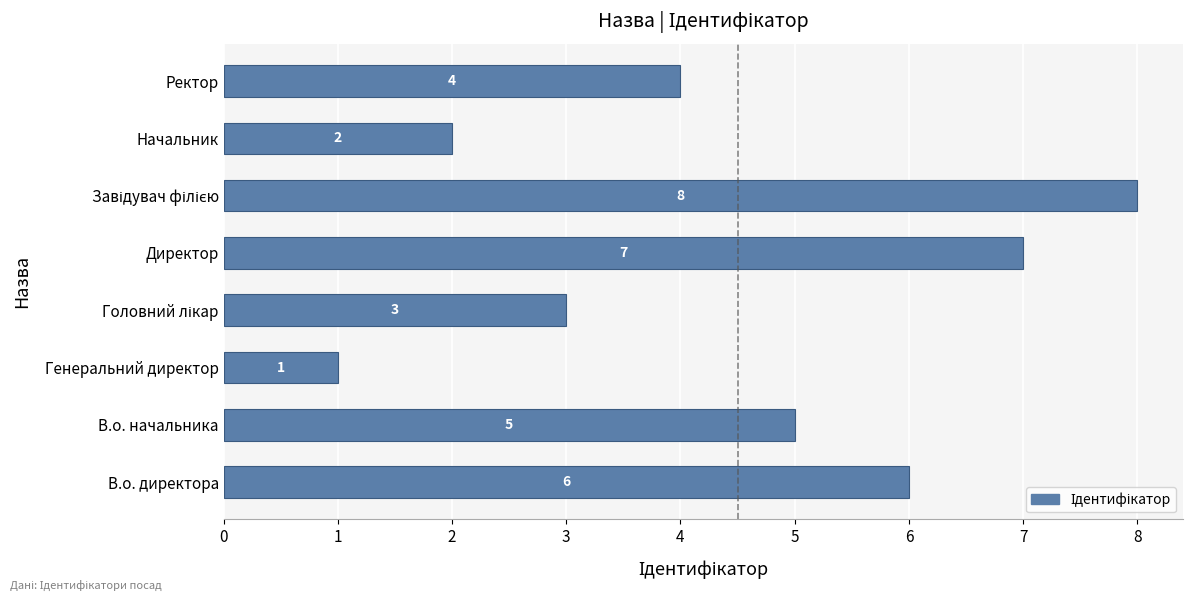

Read the value at В.о. директора.

6